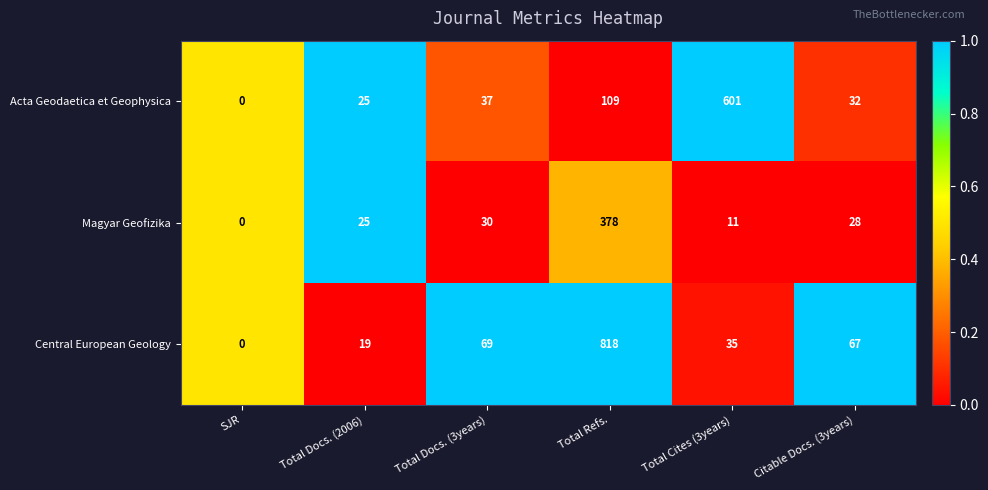

Reading right to left, transcribe all the data shown in this chart.

Acta Geodaetica et Geophysica: 32	601	109	37	25	0
Magyar Geofizika: 28	11	378	30	25	0
Central European Geology: 67	35	818	69	19	0